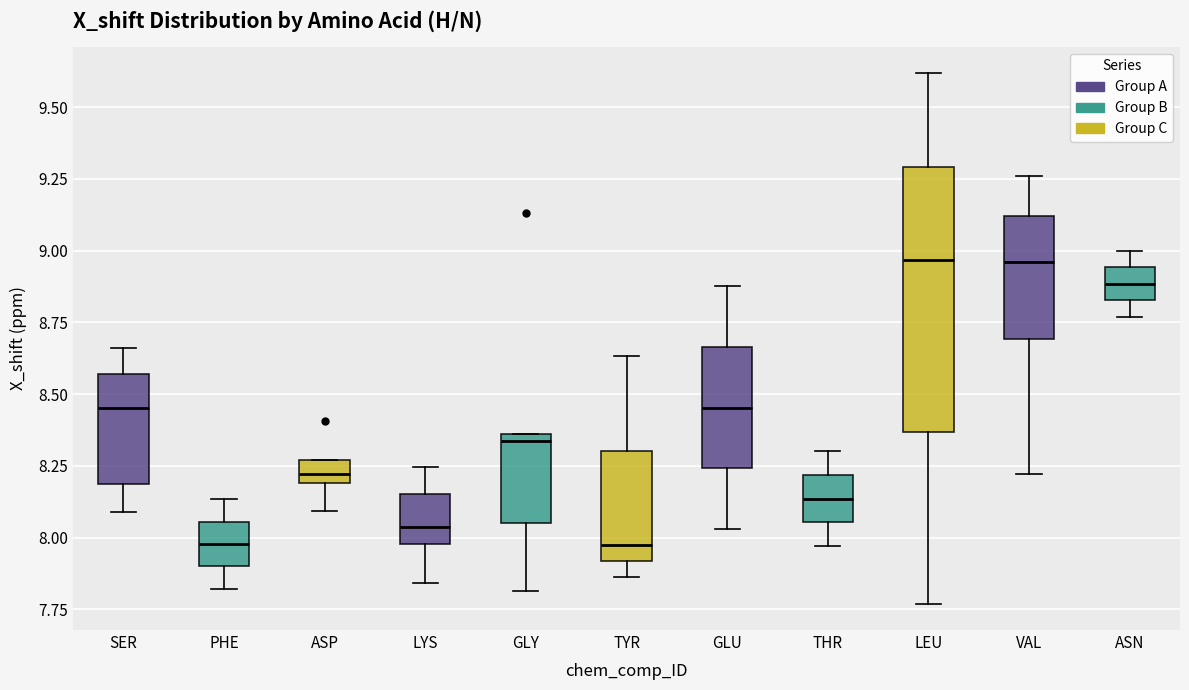

Where is the lower edge of the box for THR on the y-axis? The values are not printed on the chart, so give them approximately, as read against the axis.

8.05